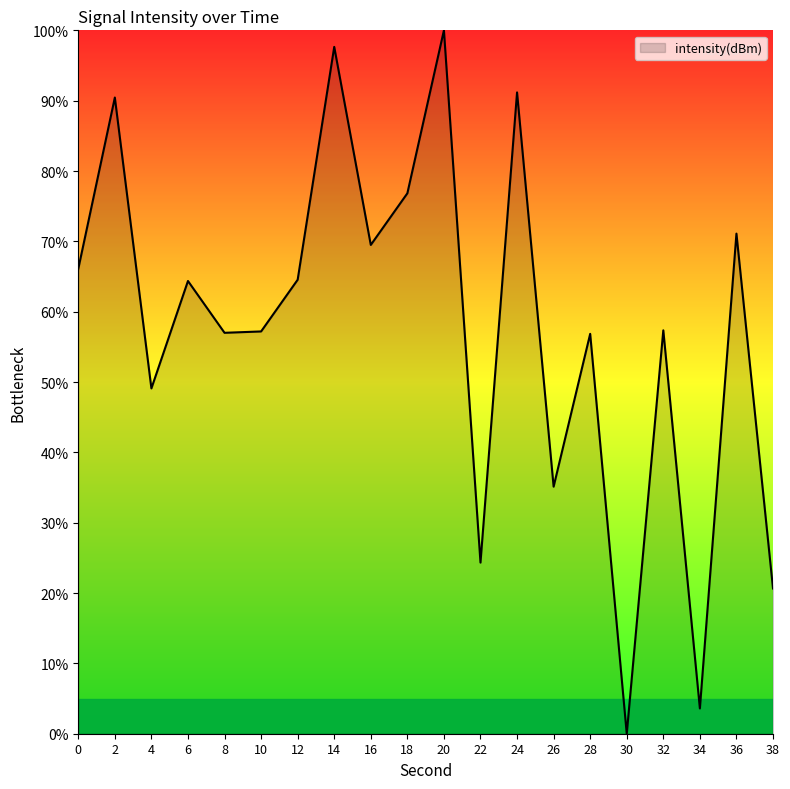

Is it true that the value at 18 is 76.8?

True